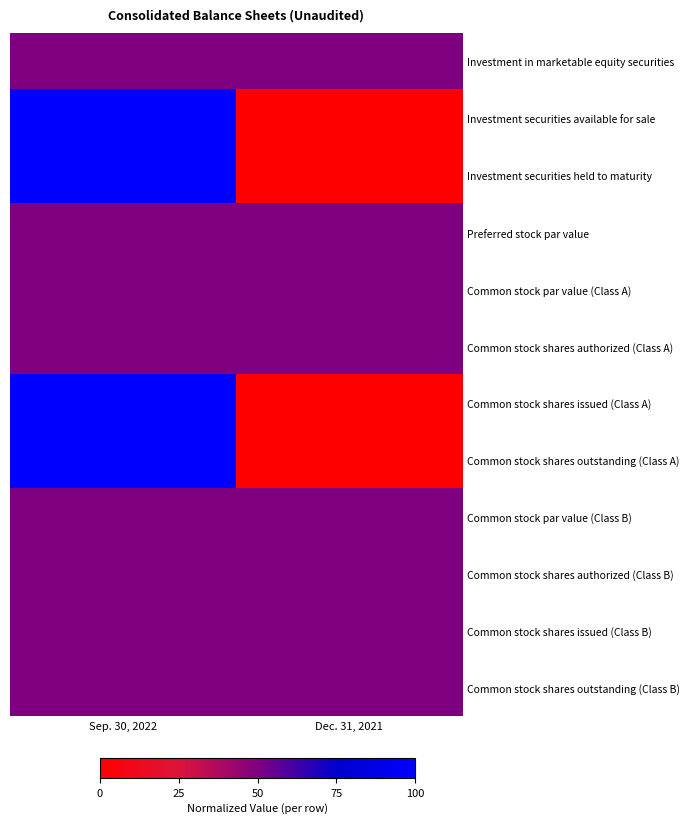

Reading left to right, list all the values displayed in this chart.

Investment in marketable equity securities: Sep. 30, 2022=50	Dec. 31, 2021=50
Investment securities available for sale: Sep. 30, 2022=100	Dec. 31, 2021=0
Investment securities held to maturity: Sep. 30, 2022=100	Dec. 31, 2021=0
Preferred stock par value: Sep. 30, 2022=50	Dec. 31, 2021=50
Common stock par value (Class A): Sep. 30, 2022=50	Dec. 31, 2021=50
Common stock shares authorized (Class A): Sep. 30, 2022=50	Dec. 31, 2021=50
Common stock shares issued (Class A): Sep. 30, 2022=100	Dec. 31, 2021=0
Common stock shares outstanding (Class A): Sep. 30, 2022=100	Dec. 31, 2021=0
Common stock par value (Class B): Sep. 30, 2022=50	Dec. 31, 2021=50
Common stock shares authorized (Class B): Sep. 30, 2022=50	Dec. 31, 2021=50
Common stock shares issued (Class B): Sep. 30, 2022=50	Dec. 31, 2021=50
Common stock shares outstanding (Class B): Sep. 30, 2022=50	Dec. 31, 2021=50